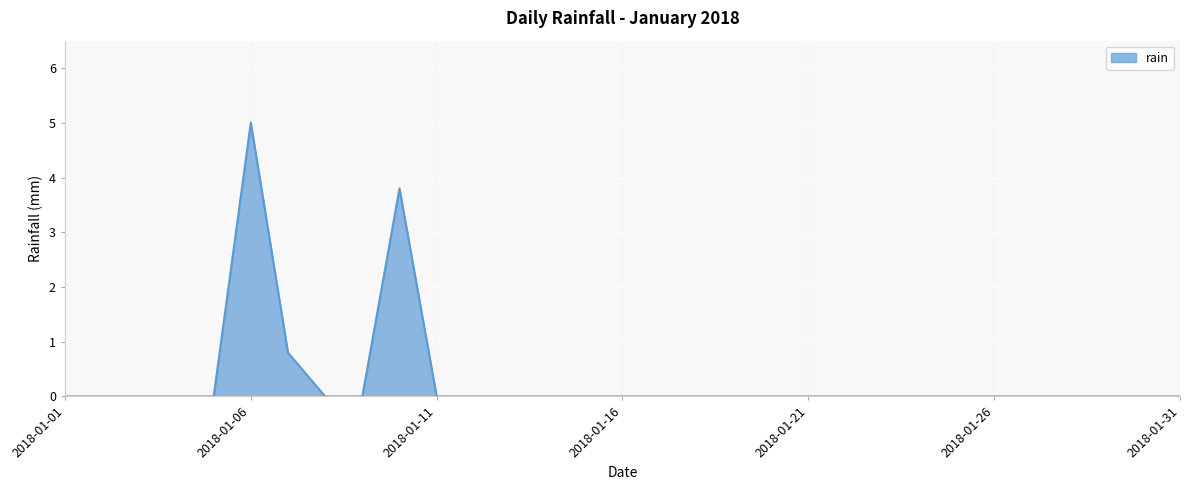

What is the maximum value shown in the chart?

5.0